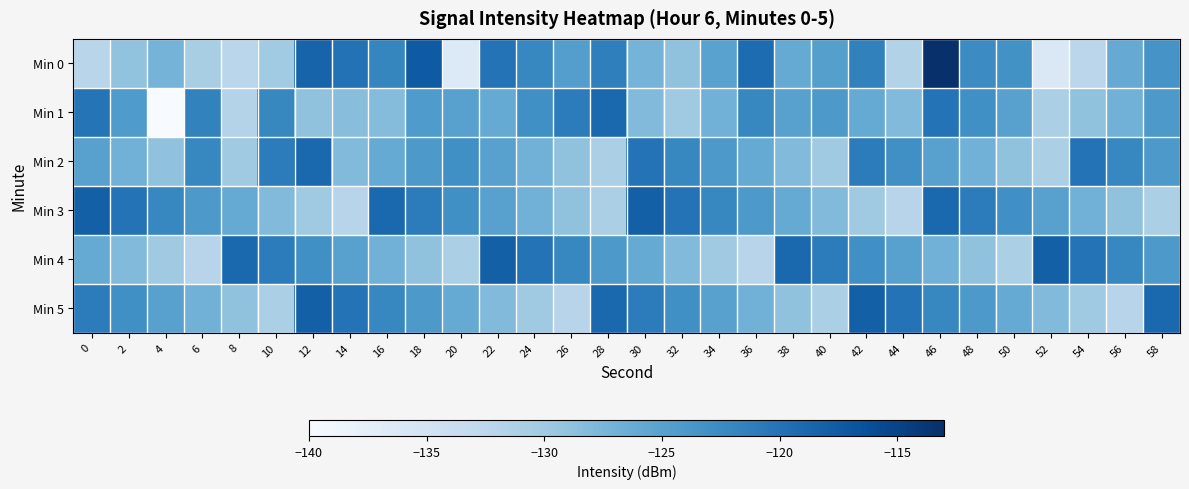

Rank the series by their maximum value, from highest to lowest.

Min 0, Min 3, Min 4, Min 5, Min 1, Min 2